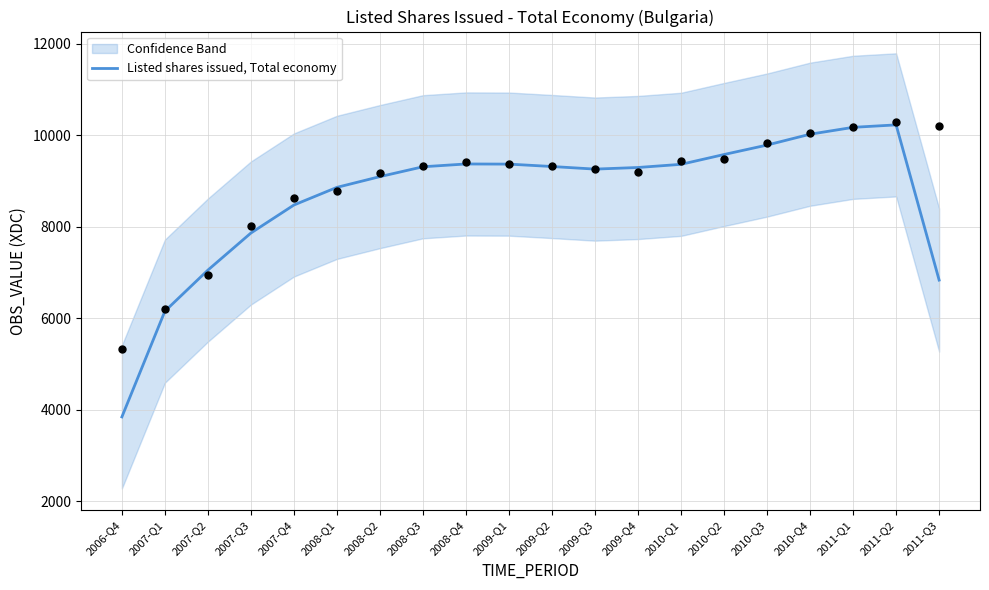

Which has a higher value, 2006-Q4 or 2008-Q4?

2008-Q4